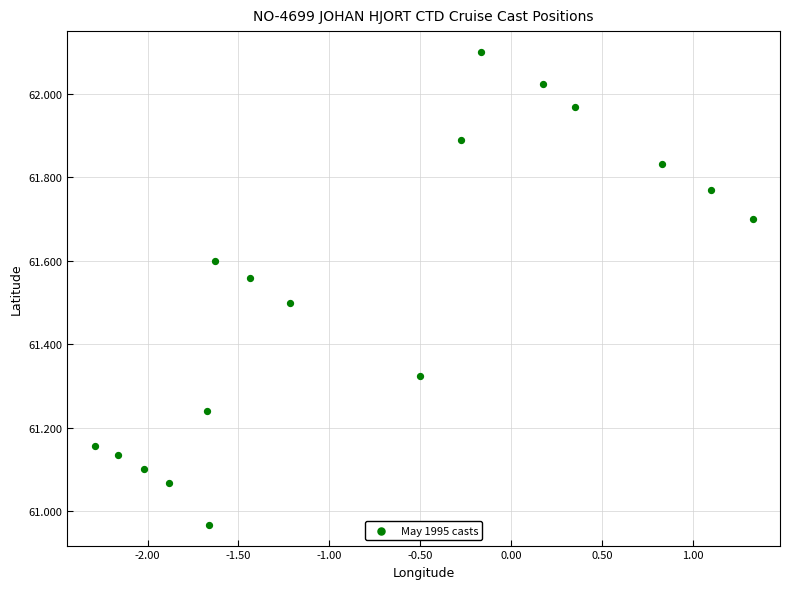

What is the range of X values (max minus min)?

3.6